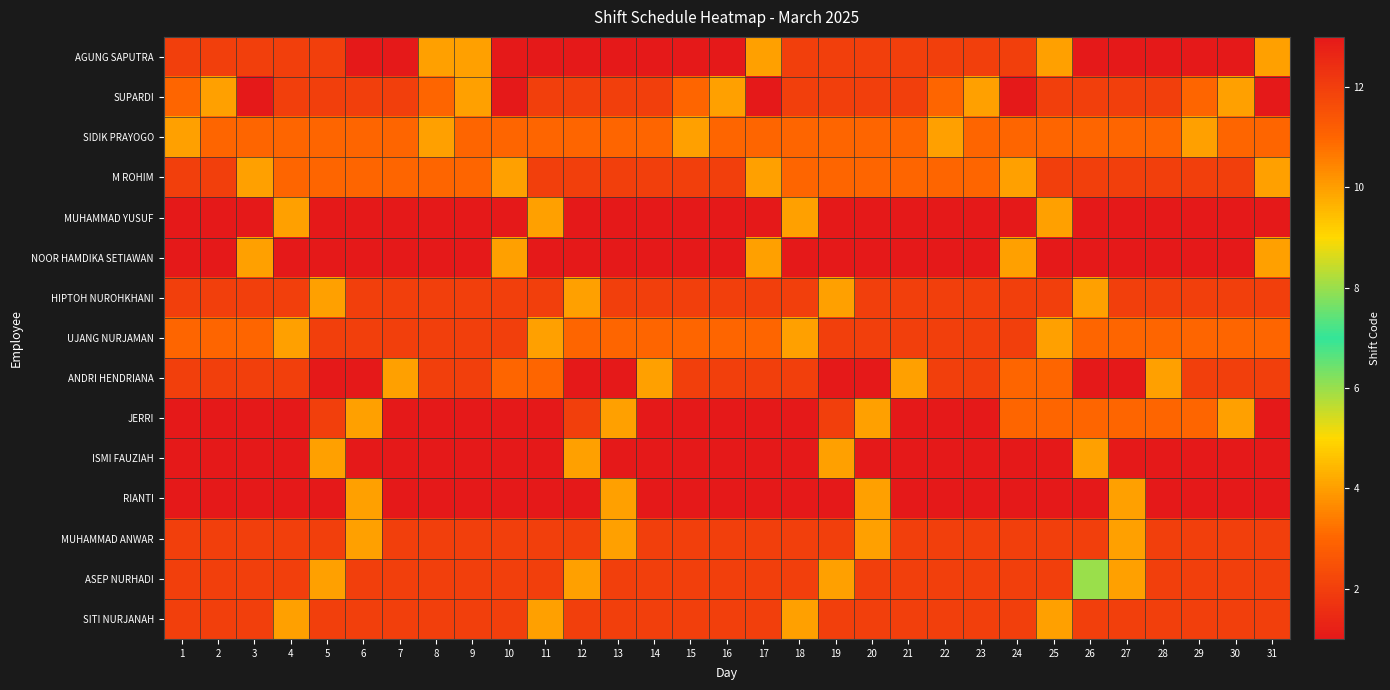

Reading left to right, transcribe all the data shown in this chart.

AGUNG SAPUTRA: 1=12	2=12	3=12	4=12	5=12	6=13	7=13	8=4	9=4	10=13	11=13	12=13	13=13	14=13	15=13	16=13	17=4	18=12	19=12	20=12	21=12	22=12	23=12	24=12	25=4	26=13	27=13	28=13	29=13	30=13	31=4
SUPARDI: 1=3	2=4	3=1	4=2	5=2	6=2	7=2	8=3	9=4	10=1	11=2	12=2	13=2	14=2	15=3	16=4	17=1	18=2	19=2	20=2	21=2	22=3	23=4	24=1	25=2	26=2	27=2	28=2	29=3	30=4	31=1
SIDIK PRAYOGO: 1=4	2=3	3=3	4=3	5=3	6=3	7=3	8=4	9=3	10=3	11=3	12=3	13=3	14=3	15=4	16=3	17=3	18=3	19=3	20=3	21=3	22=4	23=3	24=3	25=3	26=3	27=3	28=3	29=4	30=3	31=3
M ROHIM: 1=2	2=2	3=4	4=11	5=11	6=11	7=11	8=11	9=11	10=4	11=2	12=2	13=2	14=2	15=2	16=2	17=4	18=11	19=11	20=11	21=11	22=11	23=11	24=4	25=2	26=2	27=2	28=2	29=2	30=2	31=4
MUHAMMAD YUSUF: 1=1	2=1	3=1	4=4	5=1	6=1	7=1	8=1	9=1	10=1	11=4	12=1	13=1	14=1	15=1	16=1	17=1	18=4	19=1	20=1	21=1	22=1	23=1	24=1	25=4	26=1	27=1	28=1	29=1	30=1	31=1
NOOR HAMDIKA SETIAWAN: 1=1	2=1	3=4	4=1	5=1	6=1	7=1	8=1	9=1	10=4	11=1	12=1	13=1	14=1	15=1	16=1	17=4	18=1	19=1	20=1	21=1	22=1	23=1	24=4	25=1	26=1	27=1	28=1	29=1	30=1	31=4
HIPTOH NUROHKHANI: 1=2	2=2	3=2	4=2	5=4	6=2	7=2	8=2	9=2	10=2	11=2	12=4	13=2	14=2	15=2	16=2	17=2	18=2	19=4	20=2	21=2	22=2	23=2	24=2	25=2	26=4	27=2	28=2	29=2	30=2	31=2
UJANG NURJAMAN: 1=11	2=11	3=11	4=4	5=2	6=2	7=2	8=2	9=2	10=2	11=4	12=11	13=11	14=11	15=11	16=11	17=11	18=4	19=2	20=2	21=2	22=2	23=2	24=2	25=4	26=11	27=11	28=11	29=11	30=11	31=11
ANDRI HENDRIANA: 1=2	2=2	3=2	4=2	5=1	6=1	7=4	8=2	9=2	10=11	11=11	12=1	13=1	14=4	15=2	16=2	17=2	18=2	19=1	20=1	21=4	22=2	23=2	24=11	25=11	26=1	27=1	28=4	29=2	30=2	31=2
JERRI: 1=1	2=1	3=1	4=1	5=2	6=4	7=1	8=1	9=1	10=1	11=1	12=2	13=4	14=1	15=1	16=1	17=1	18=1	19=2	20=4	21=1	22=1	23=1	24=3	25=3	26=3	27=3	28=3	29=3	30=4	31=1
ISMI FAUZIAH: 1=1	2=1	3=1	4=1	5=4	6=1	7=1	8=1	9=1	10=1	11=1	12=4	13=1	14=1	15=1	16=1	17=1	18=1	19=4	20=1	21=1	22=1	23=1	24=1	25=1	26=4	27=1	28=1	29=1	30=1	31=1
RIANTI: 1=1	2=1	3=1	4=1	5=1	6=4	7=1	8=1	9=1	10=1	11=1	12=1	13=4	14=1	15=1	16=1	17=1	18=1	19=1	20=4	21=1	22=1	23=1	24=1	25=1	26=1	27=4	28=1	29=1	30=1	31=1
MUHAMMAD ANWAR: 1=2	2=2	3=2	4=2	5=2	6=4	7=2	8=2	9=2	10=2	11=2	12=2	13=4	14=2	15=2	16=2	17=2	18=2	19=2	20=4	21=2	22=2	23=2	24=2	25=2	26=2	27=4	28=2	29=2	30=2	31=2
ASEP NURHADI: 1=2	2=2	3=2	4=2	5=4	6=2	7=2	8=2	9=2	10=2	11=2	12=4	13=2	14=2	15=2	16=2	17=2	18=2	19=4	20=2	21=2	22=2	23=2	24=2	25=2	26=8	27=4	28=2	29=2	30=2	31=2
SITI NURJANAH: 1=2	2=2	3=2	4=4	5=2	6=2	7=2	8=2	9=2	10=2	11=4	12=2	13=2	14=2	15=2	16=2	17=2	18=4	19=2	20=2	21=2	22=2	23=2	24=2	25=4	26=2	27=2	28=2	29=2	30=2	31=2